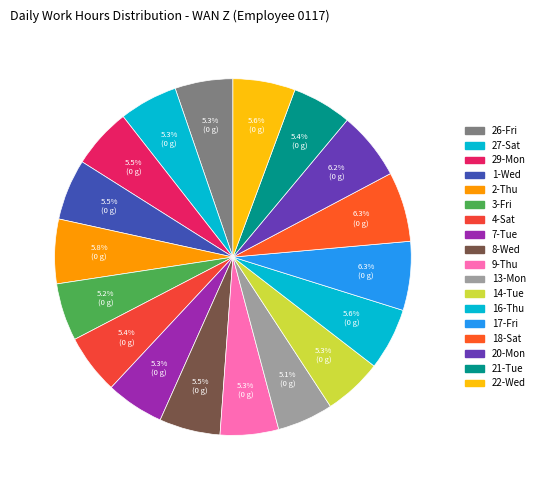

How many segments does this pie chart have?

18